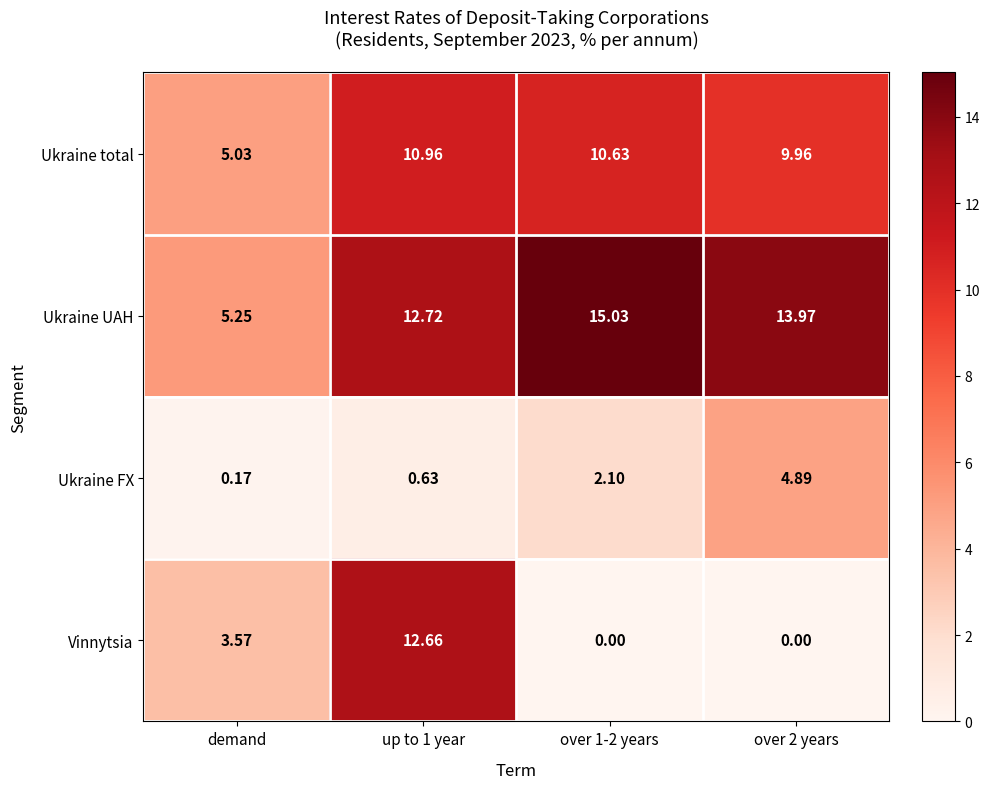

Which category has the lowest value in the Ukraine FX series?

demand